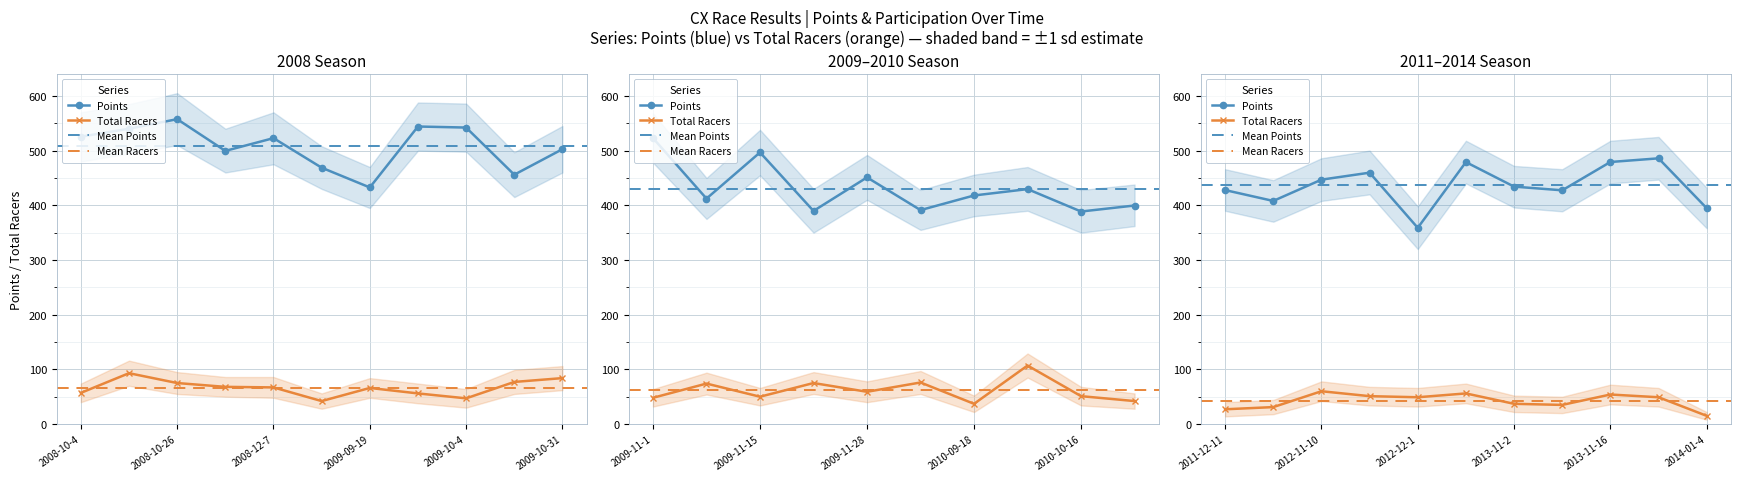

The Place series shows 19.3 at 2013-12-14. True or false?

False